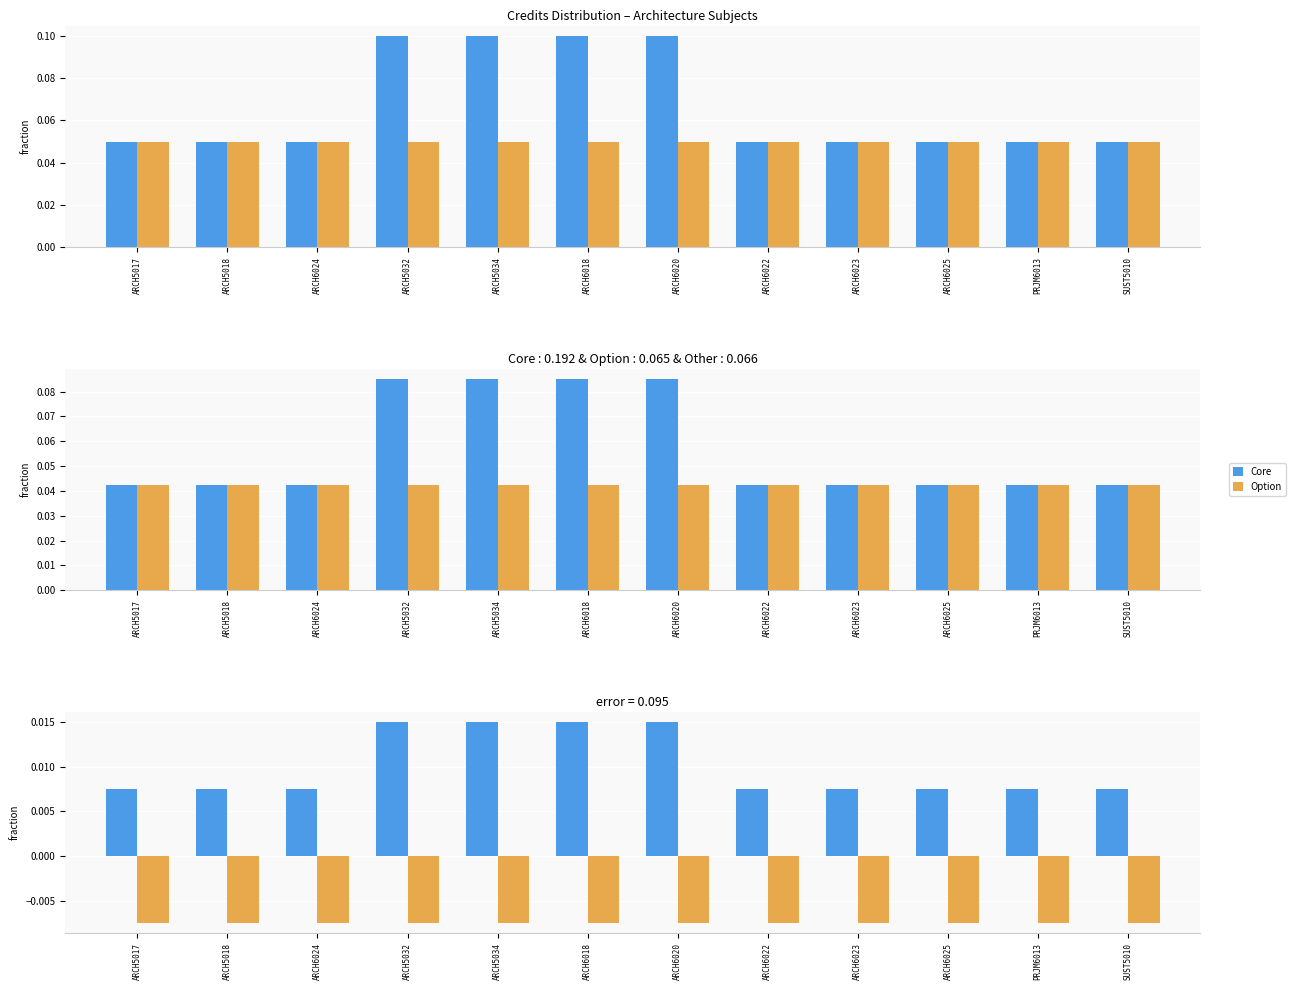

What is the sum of all Core values?

0.1